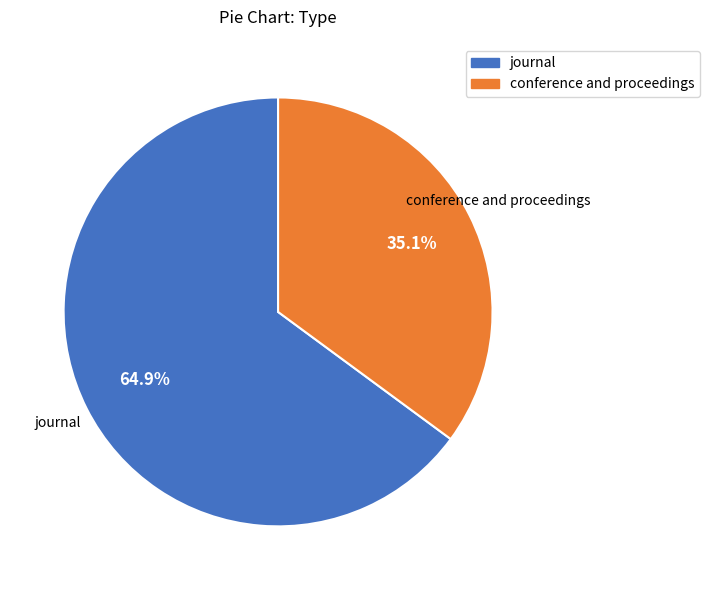

Which category has the smallest portion of the pie?

conference and proceedings